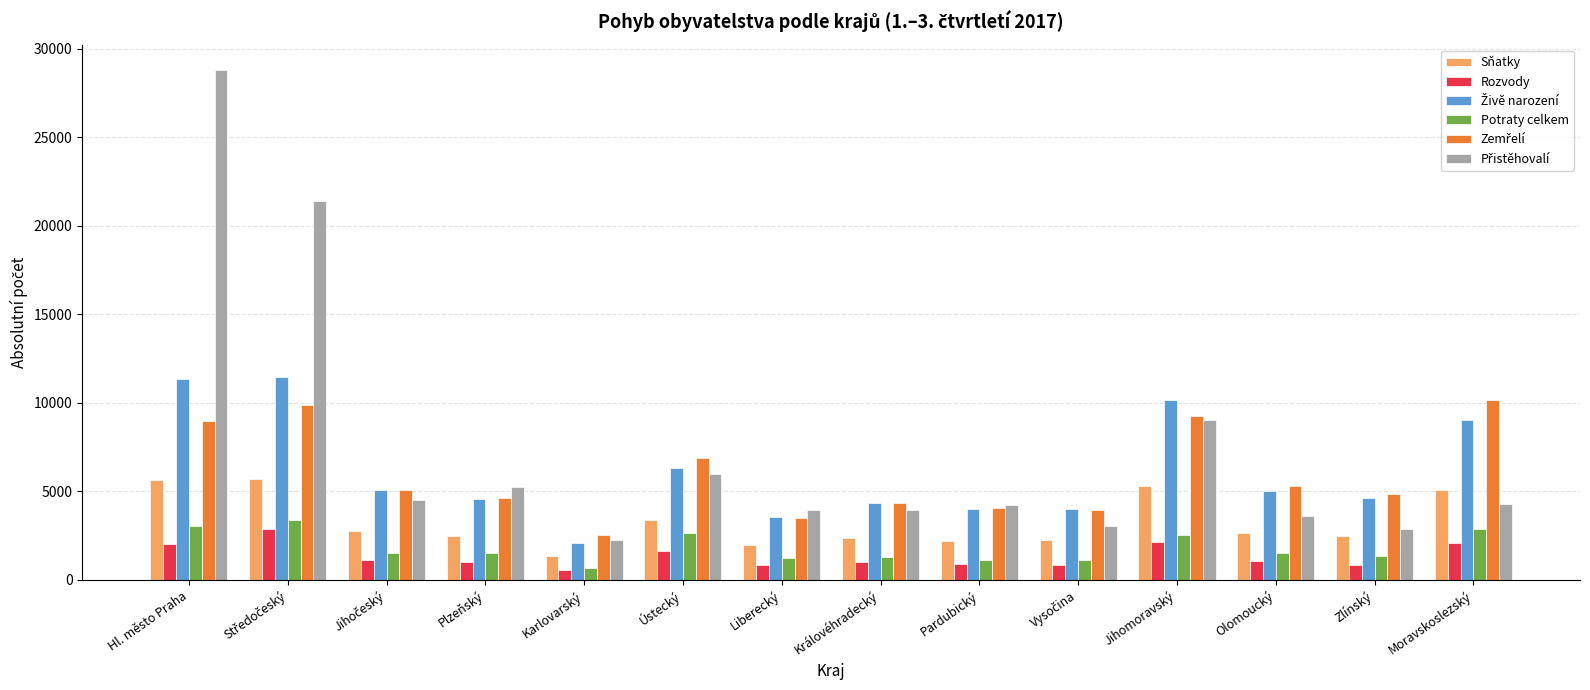

What is the label of the 9th bar from the left?

Pardubický